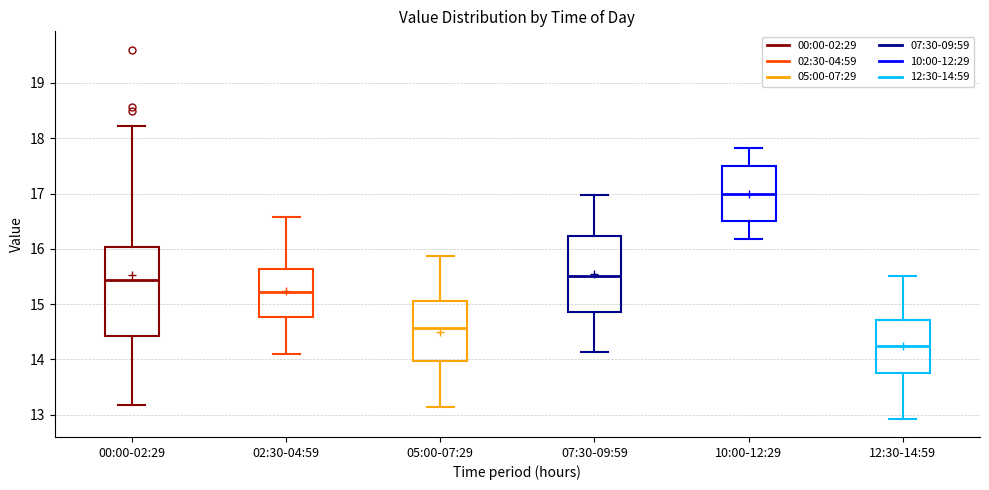

Reading left to right, transcribe this box plot: for each box, give where its median line is, the range the box spans, and where its two whiskers end, as read against the y-axis. The values are not printed on the chart, so give them approximately, as read against the axis.

00:00-02:29: median 15.4, box 14.4 to 16.0, whiskers 13.2 to 18.2
02:30-04:59: median 15.2, box 14.8 to 15.6, whiskers 14.1 to 16.6
05:00-07:29: median 14.6, box 14.0 to 15.1, whiskers 13.1 to 15.9
07:30-09:59: median 15.5, box 14.9 to 16.2, whiskers 14.1 to 17.0
10:00-12:29: median 17.0, box 16.5 to 17.5, whiskers 16.2 to 17.8
12:30-14:59: median 14.3, box 13.8 to 14.7, whiskers 12.9 to 15.5